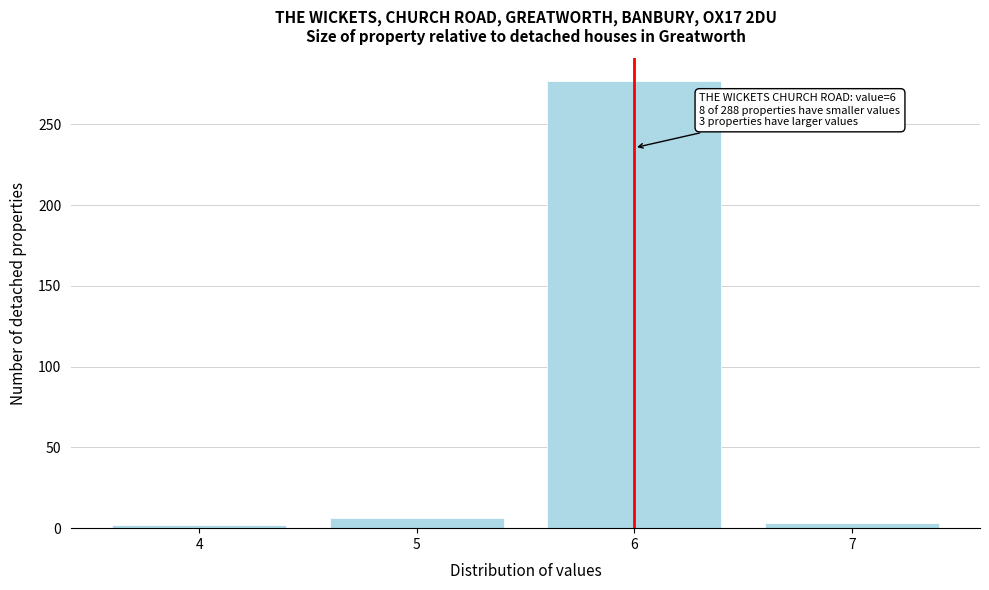

What is the maximum value shown in the chart?

277